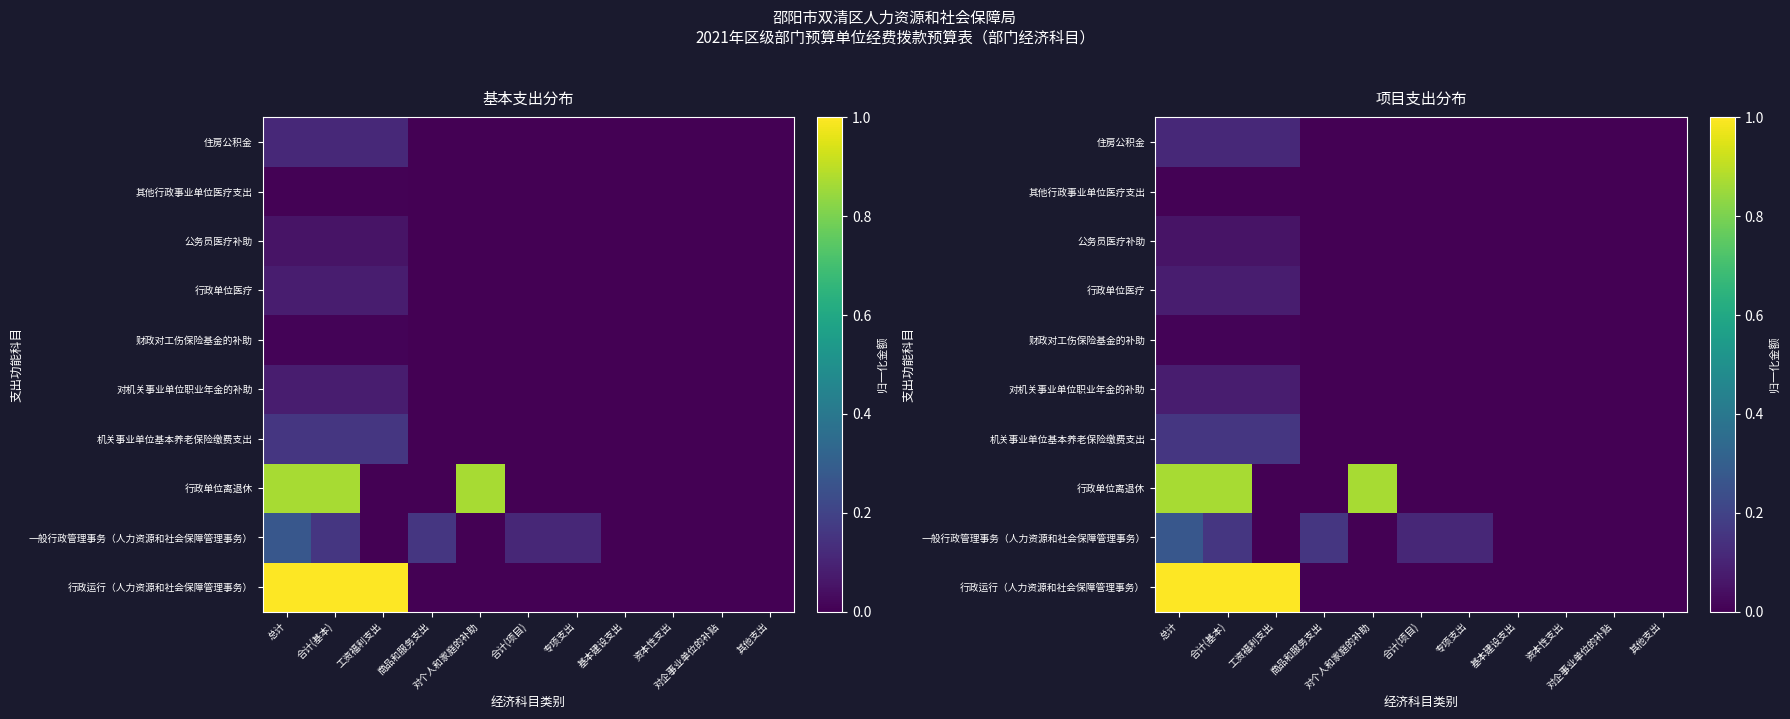

Which category has the highest value across all series?

总计